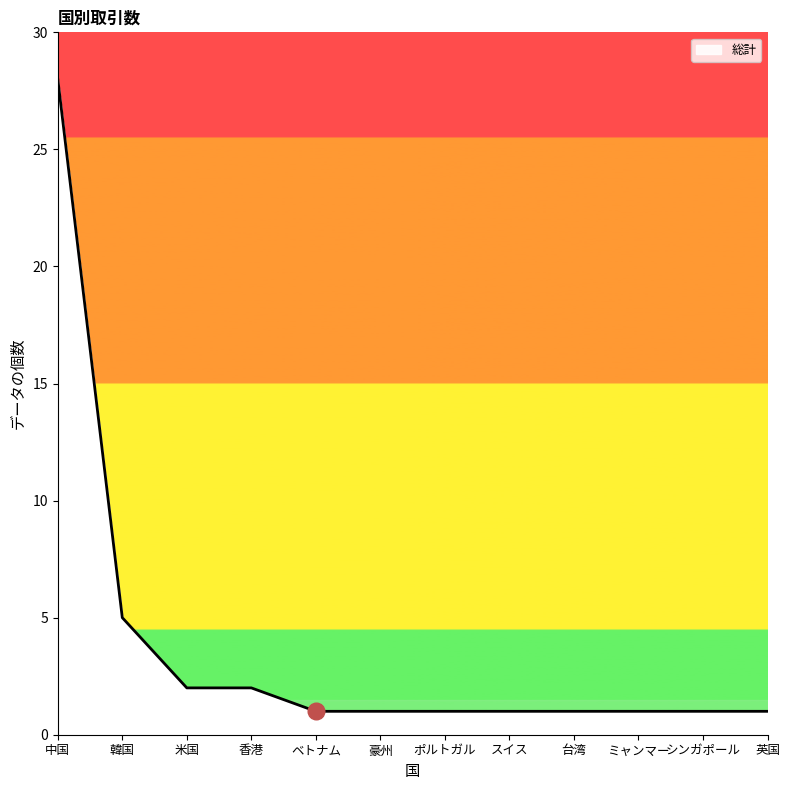

What is the greatest value displayed?

28